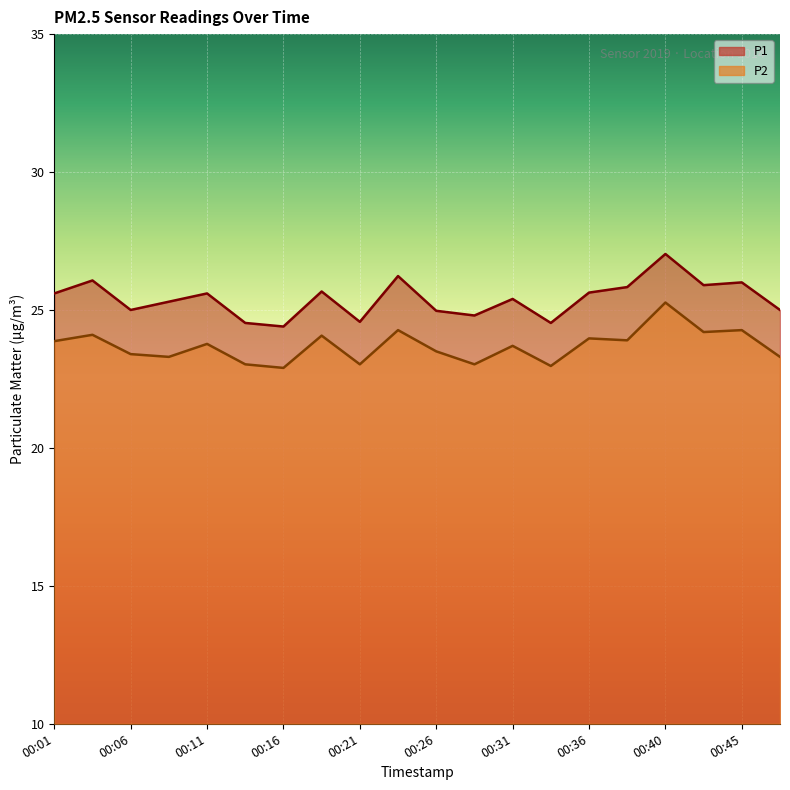

True or false: P1 and P2 intersect in this chart.

False